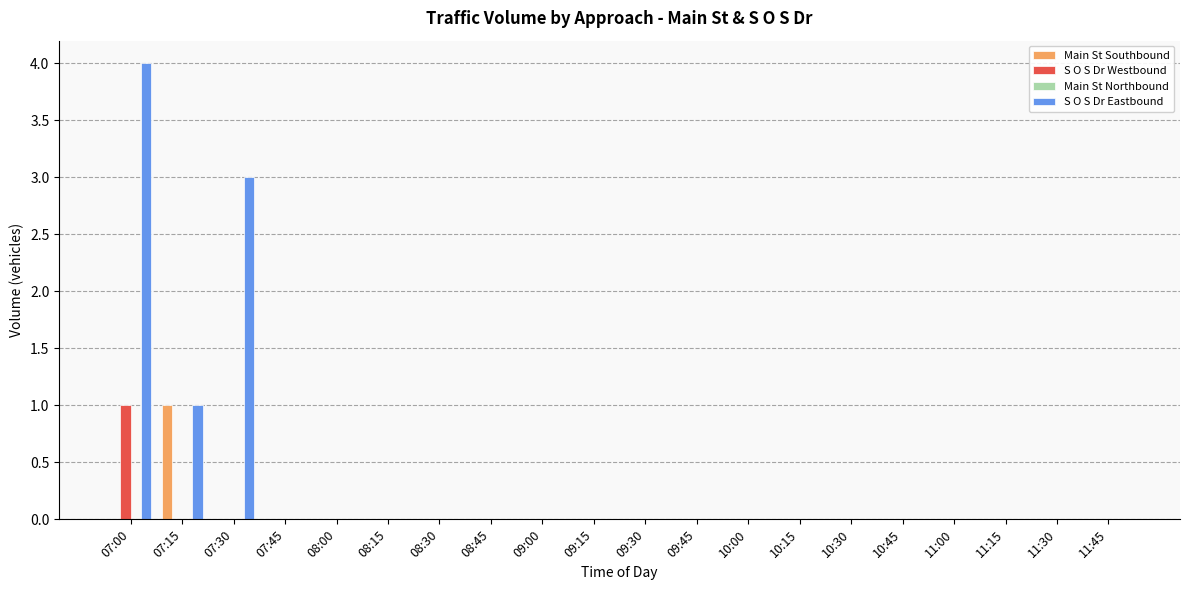

Which series has the largest range (max minus min)?

S O S Dr Eastbound